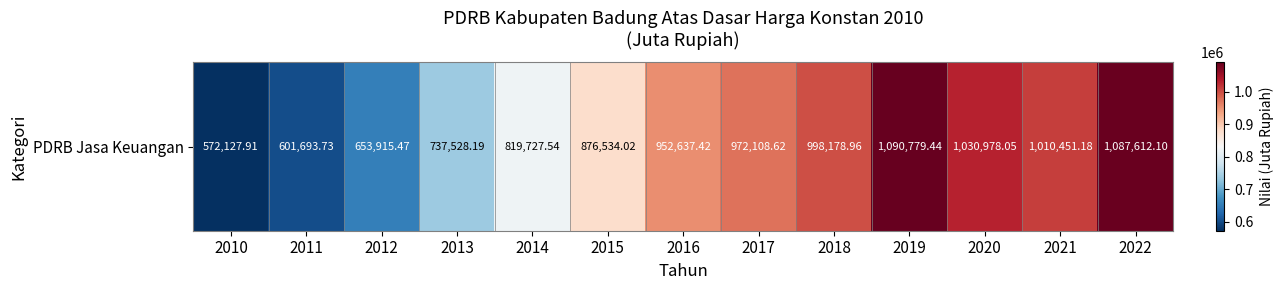

Which has a higher value, 2013 or 2010?

2013